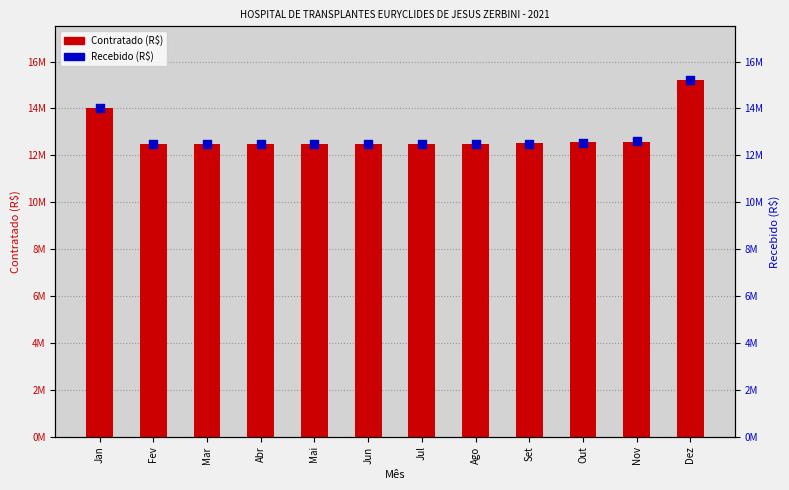

Which series contains the lowest Y value?

Contratado (R$)